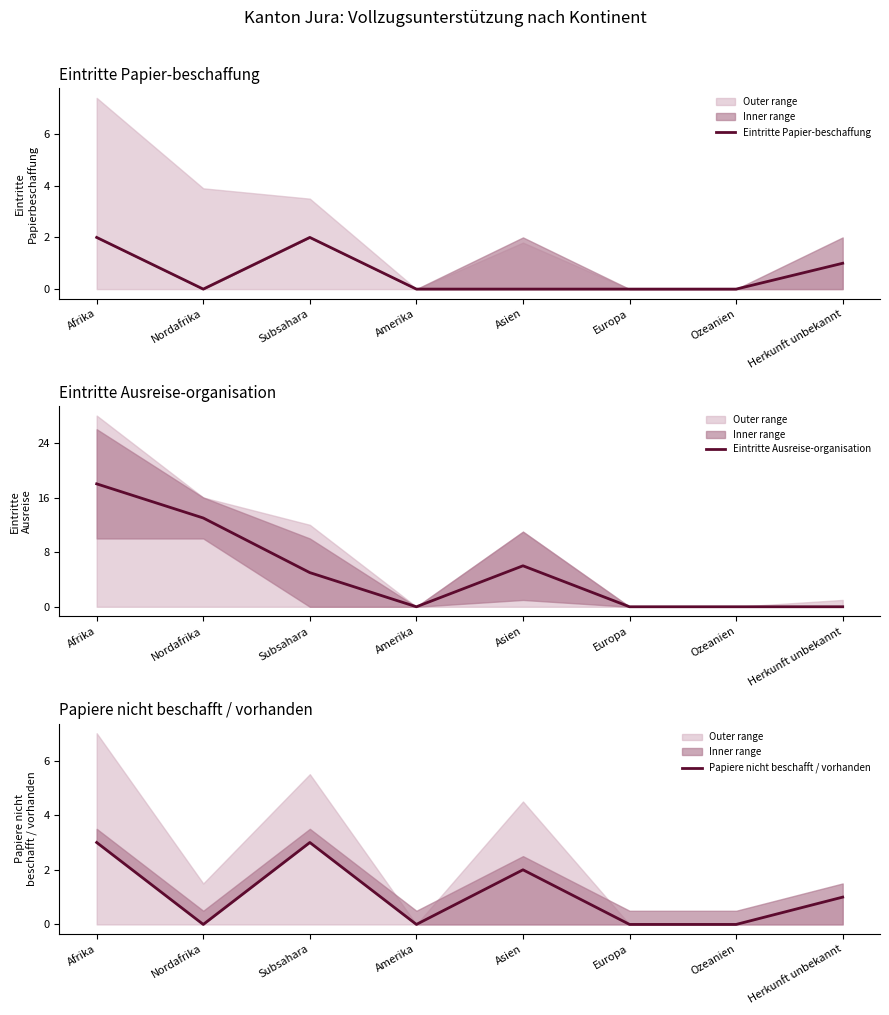

How many interior local peaks does the Eintritte Ausreise-organisation series have?

1